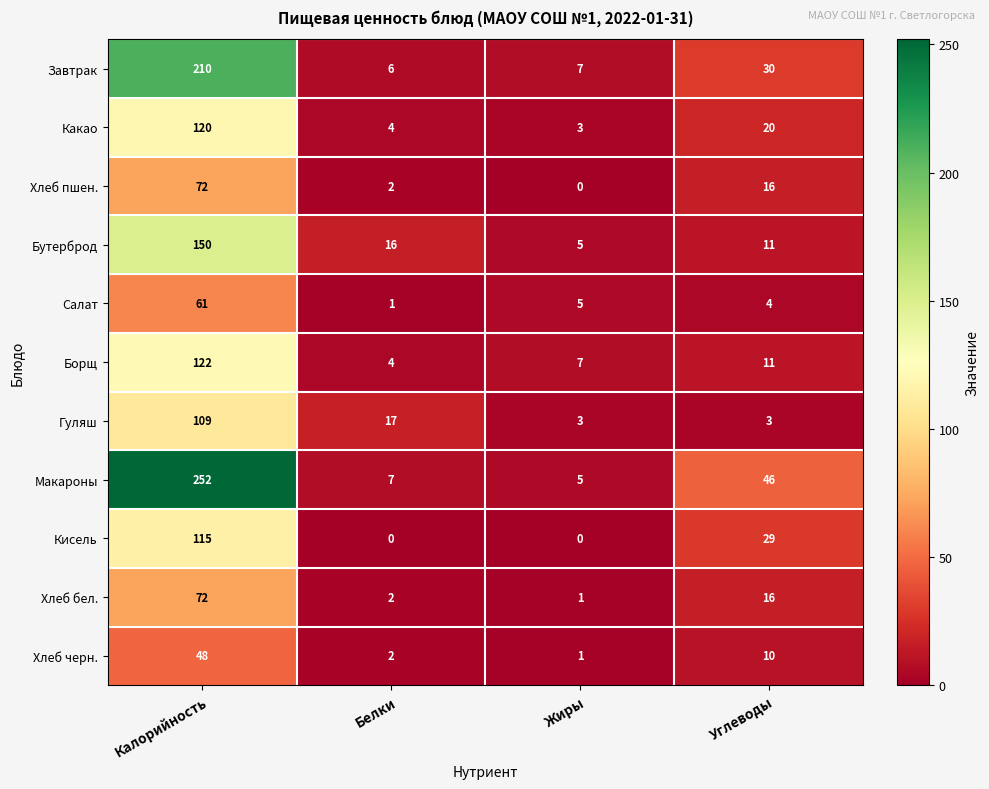

Rank the categories by Бутерброд value from highest to lowest.

Калорийность, Белки, Углеводы, Жиры